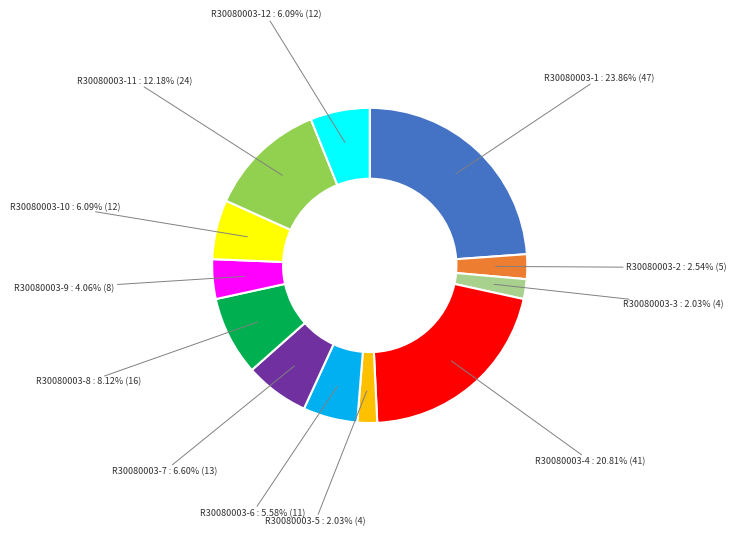

What percentage do R30080003-7 and R30080003-10 together represent?

12.7%